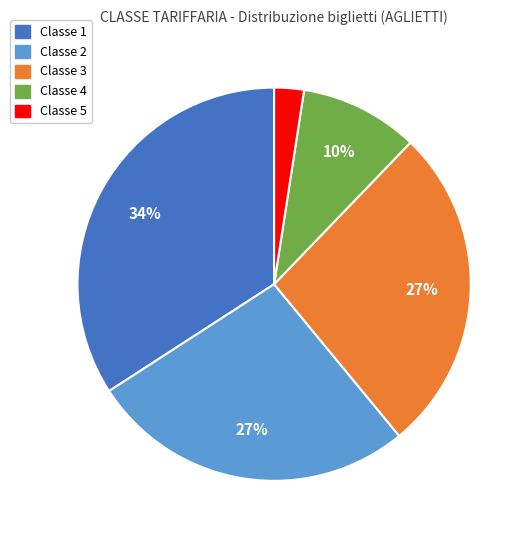

To the nearest percent, what is the difference between the largest and smallest slice percentages?

32%